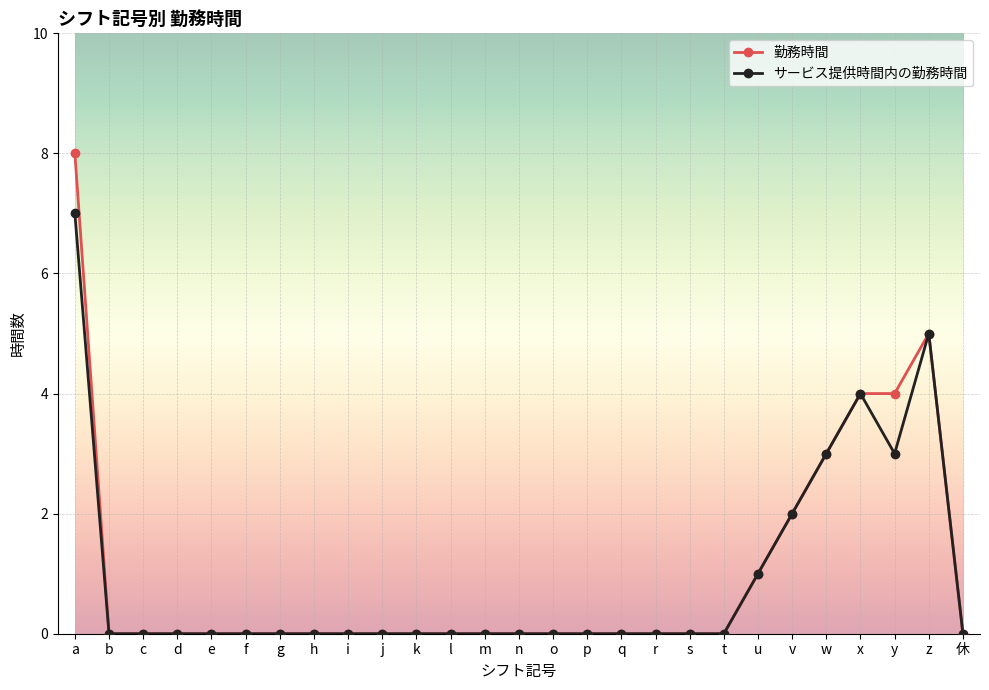

Which series has the widest spread of values?

勤務時間